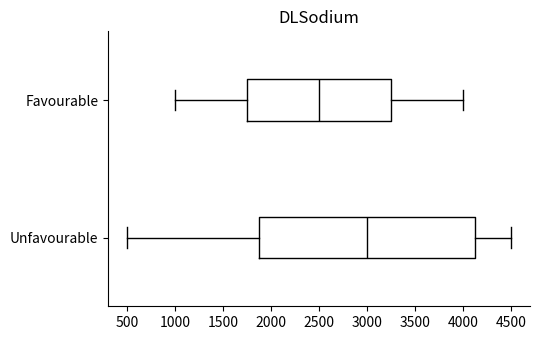

Where does the median line of the box for Unfavourable sit on the x-axis? The values are not printed on the chart, so give them approximately, as read against the axis.

3000